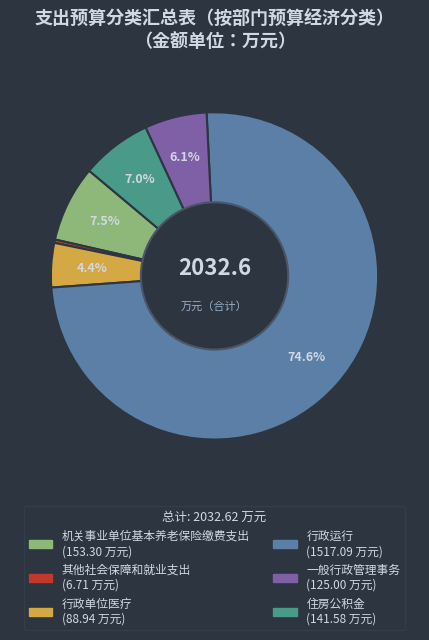

What is the largest slice in the pie chart?

行政运行